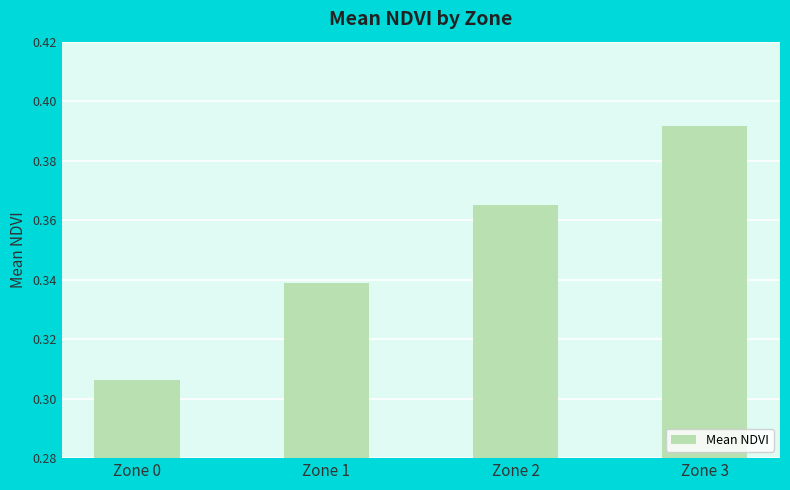

What is the difference between the maximum and minimum values?

0.1